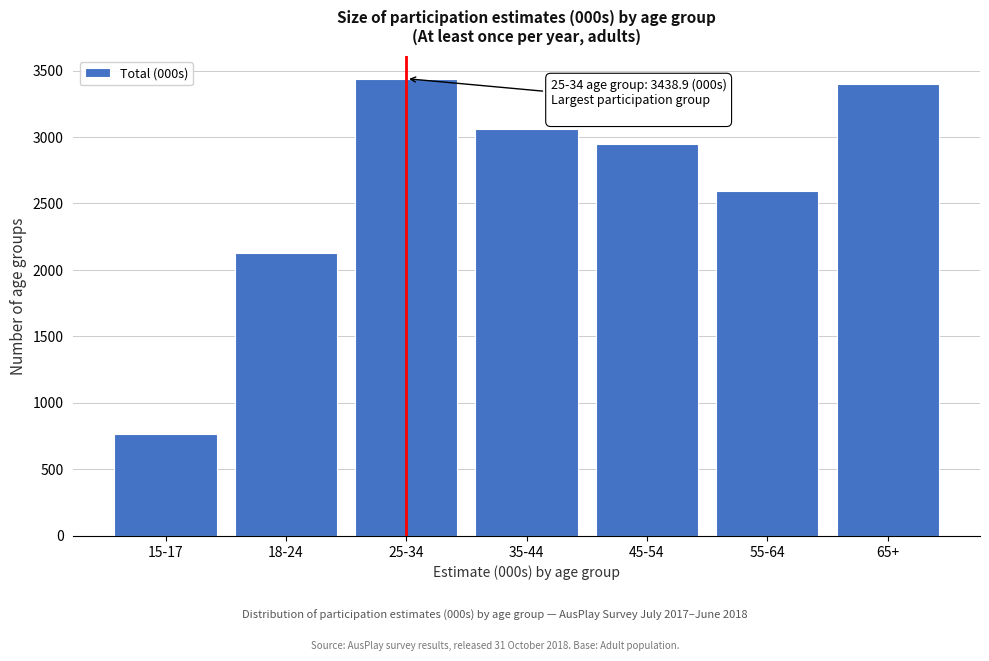

Reading right to left, transcribe all the data shown in this chart.

65+=3396.7	55-64=2590.4	45-54=2945.9	35-44=3061.3	25-34=3438.9	18-24=2130.0	15-17=765.6